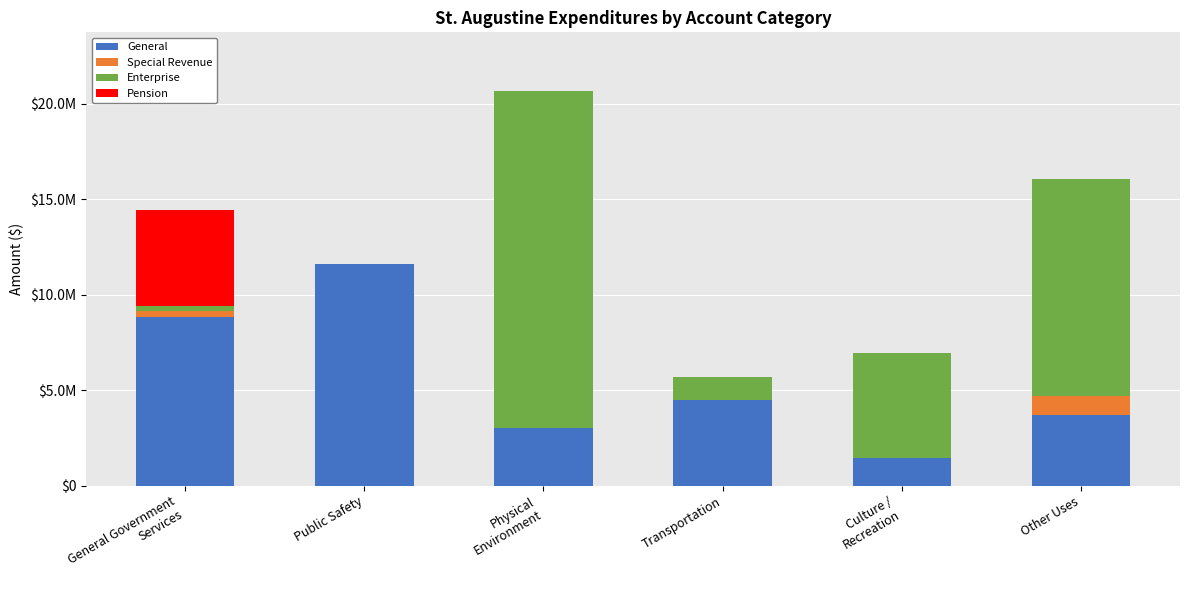

Is it true that Special Revenue equals 306484 at Physical
Environment?

False